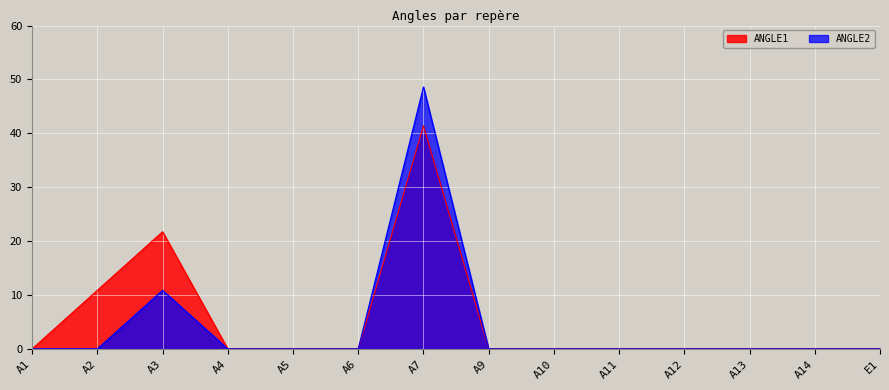

How many lines are shown in the chart?

2